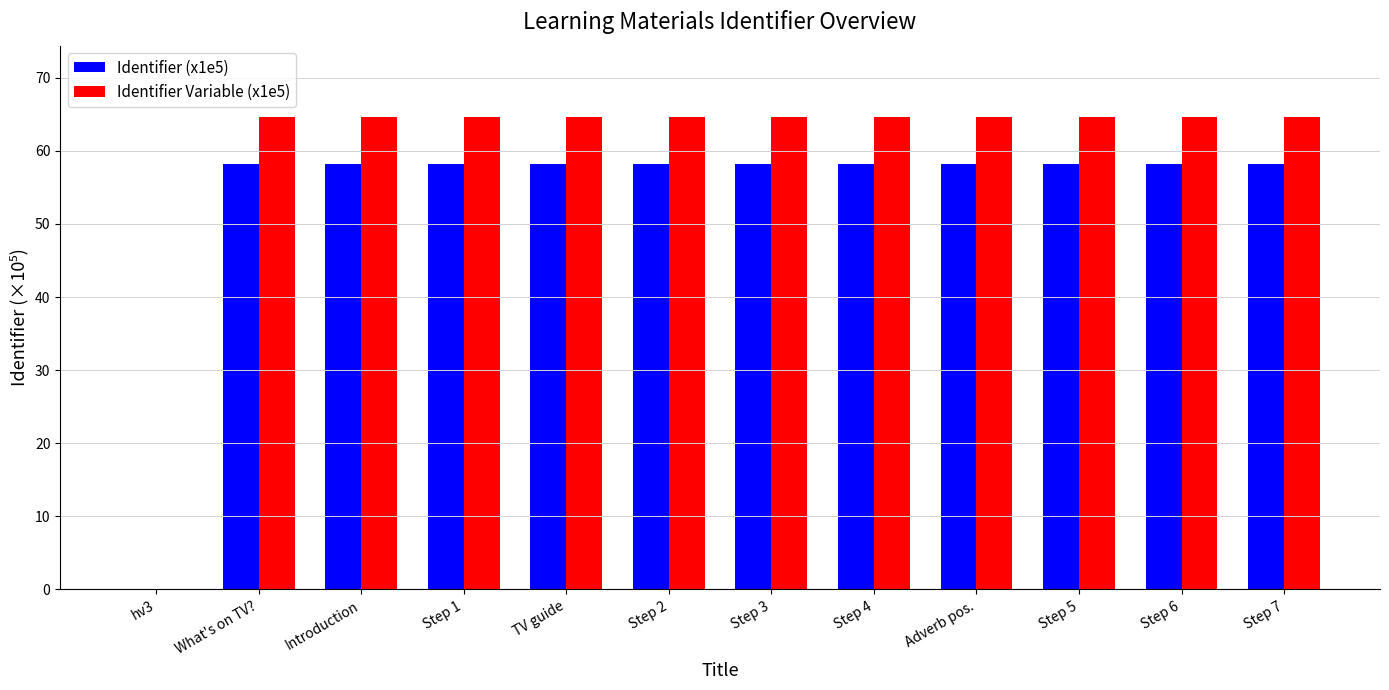

What is the highest value of the Identifier (x1e5) series?

58.2